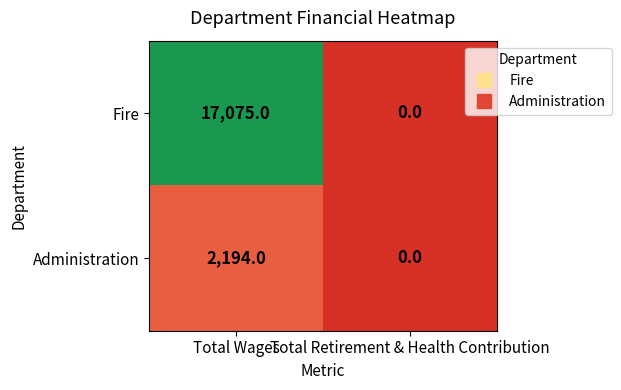

What is the average value of the Fire series?

8538